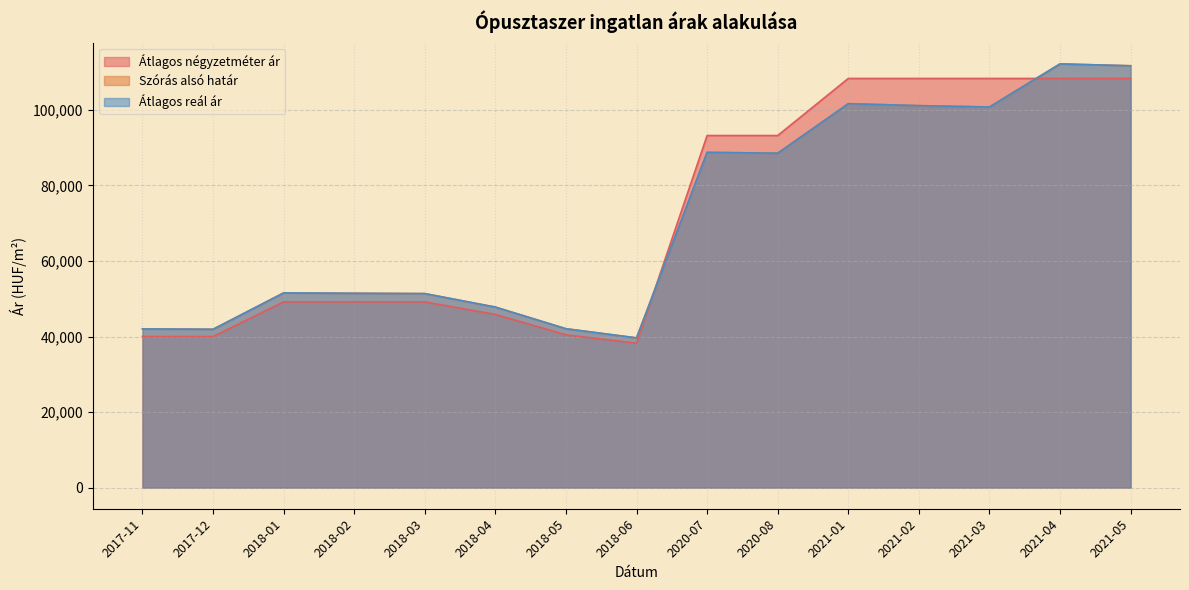

At 2021-02, list the series in order from largest to smallest.

Átlagos négyzetméter ár, Szórás alsó határ, Átlagos reál ár